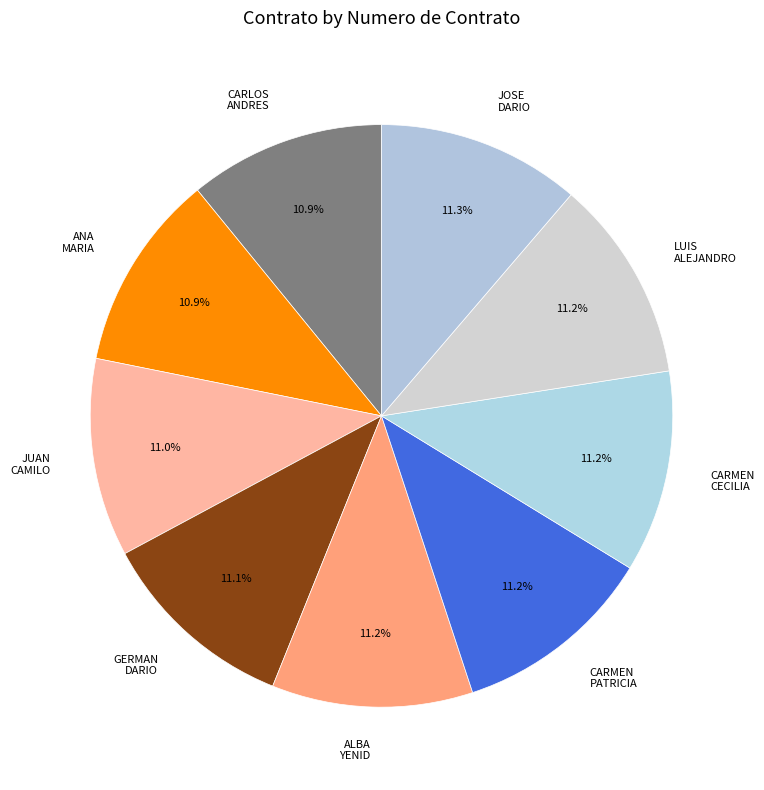

Does any single category account for the majority?

No